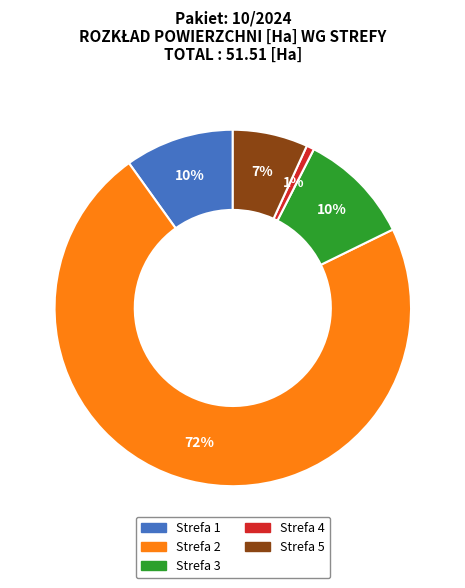

Which category accounts for the majority?

Strefa 2